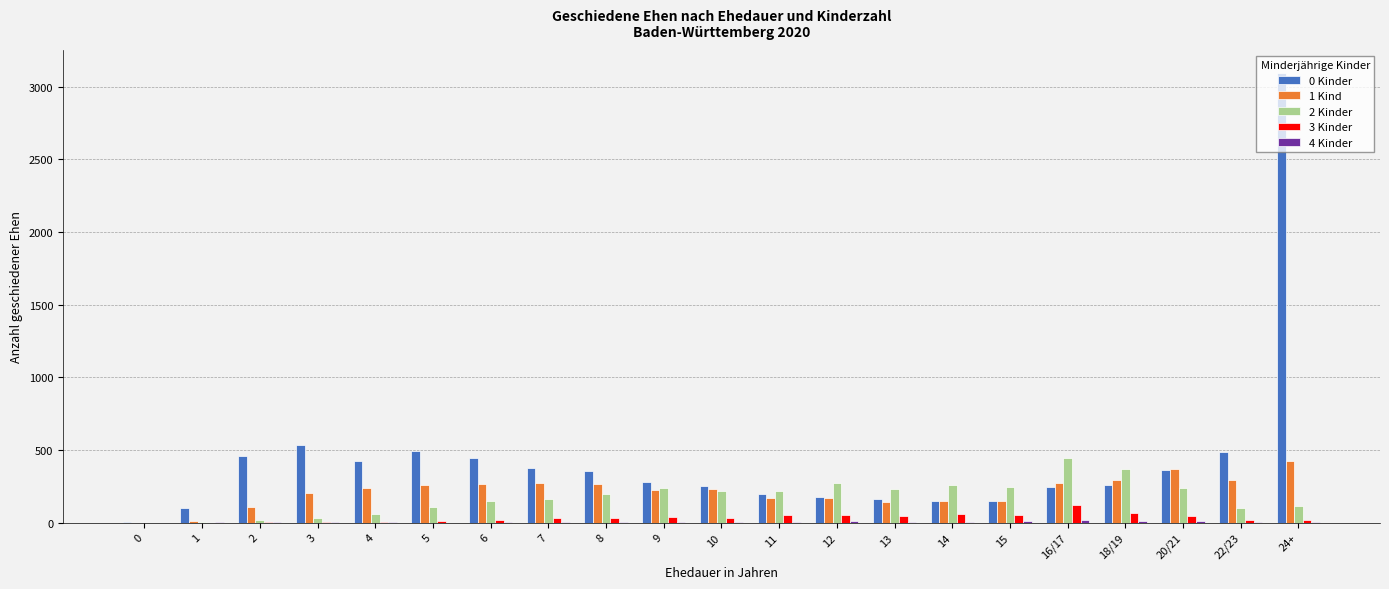

What is the sum of the 2 Kinder values at 12 and 9?

513